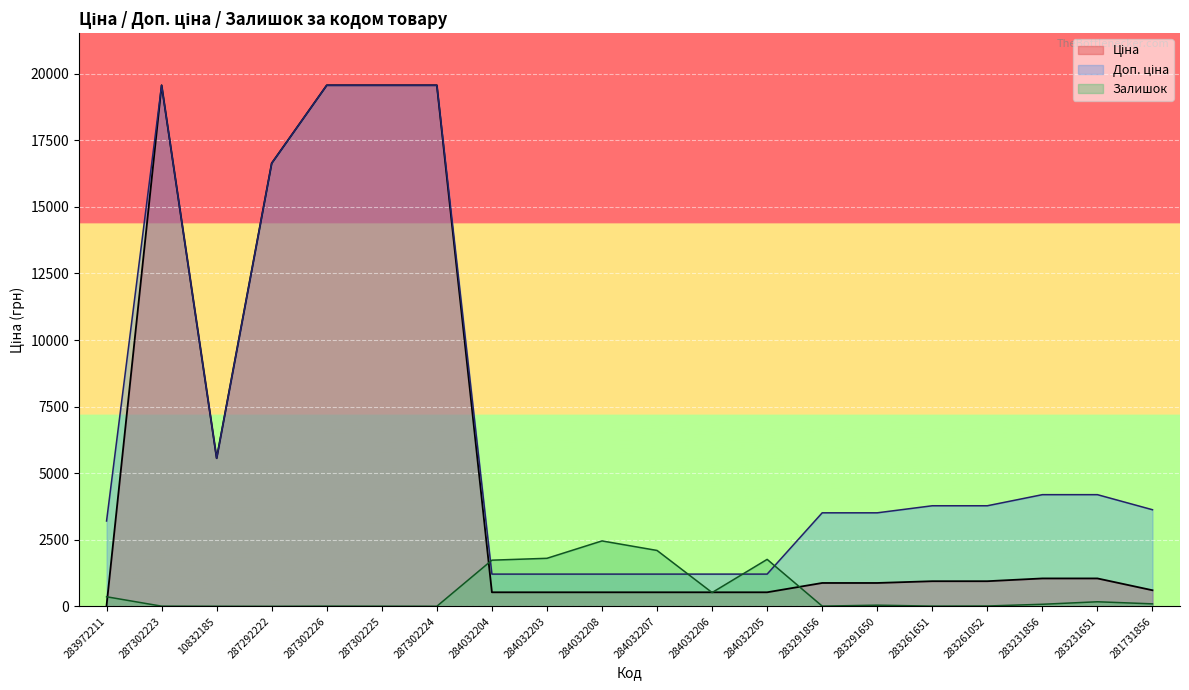

Reading left to right, extract all data points from this chart.

Ціна: 283972211=32.0	287302223=19564.9	10832185=5560.3	287292222=16636.8	287302226=19564.9	287302225=19564.9	287302224=19564.9	284032204=528.2	284032203=528.2	284032208=528.2	284032207=528.2	284032206=528.2	284032205=528.2	283291856=878.0	283291650=878.0	283261651=944.2	283261052=944.2	283231856=1048.4	283231651=1048.4	281731856=604.6
Доп. ціна: 283972211=3205.0	287302223=19564.9	10832185=5560.3	287292222=16636.8	287302226=19564.9	287302225=19564.9	287302224=19564.9	284032204=1210.7	284032203=1210.7	284032208=1210.7	284032207=1210.7	284032206=1210.7	284032205=1210.7	283291856=3511.9	283291650=3511.9	283261651=3777.0	283261052=3777.0	283231856=4193.5	283231651=4193.5	281731856=3627.9
Залишок: 283972211=360.0	287302223=7.0	10832185=3.0	287292222=1.0	287302226=7.0	287302225=5.0	287302224=3.0	284032204=1734.0	284032203=1804.0	284032208=2457.0	284032207=2099.0	284032206=518.0	284032205=1764.0	283291856=9.0	283291650=43.0	283261651=9.0	283261052=13.0	283231856=78.0	283231651=172.0	281731856=94.0